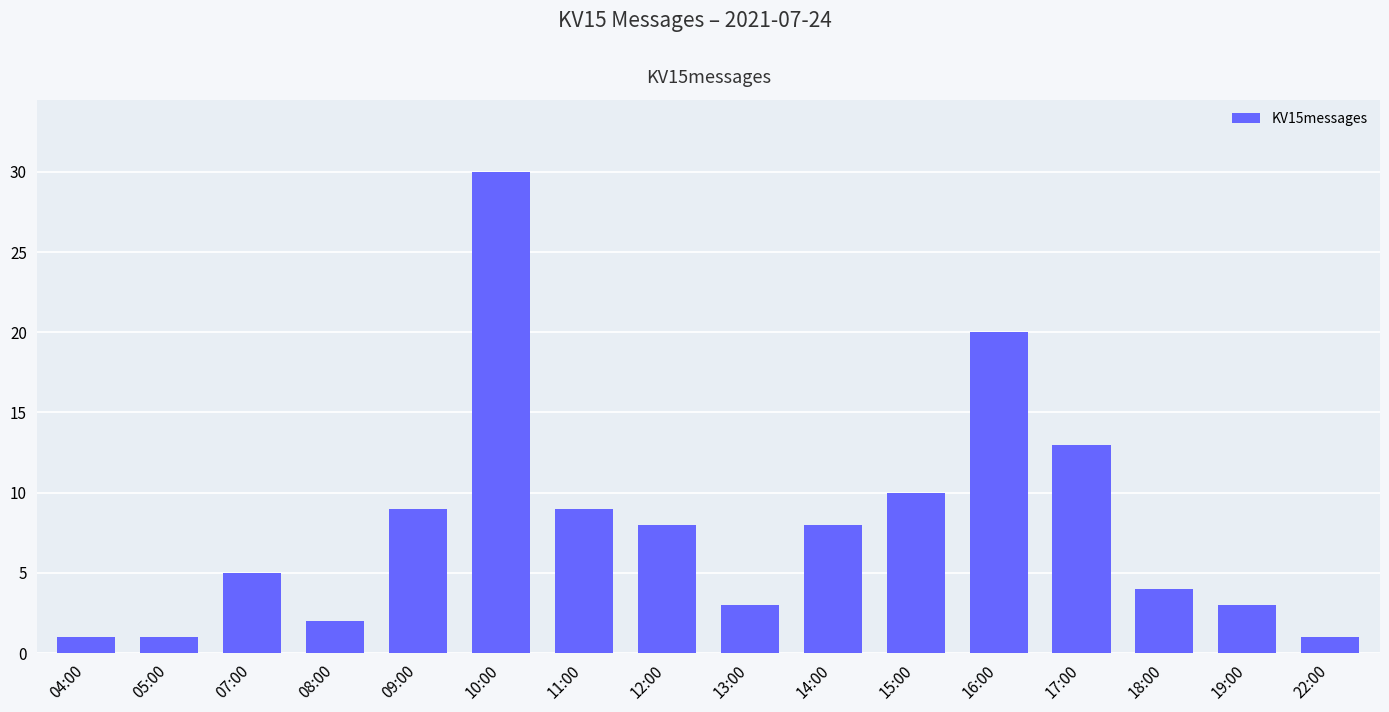

Which label corresponds to the largest value in the chart?

10:00